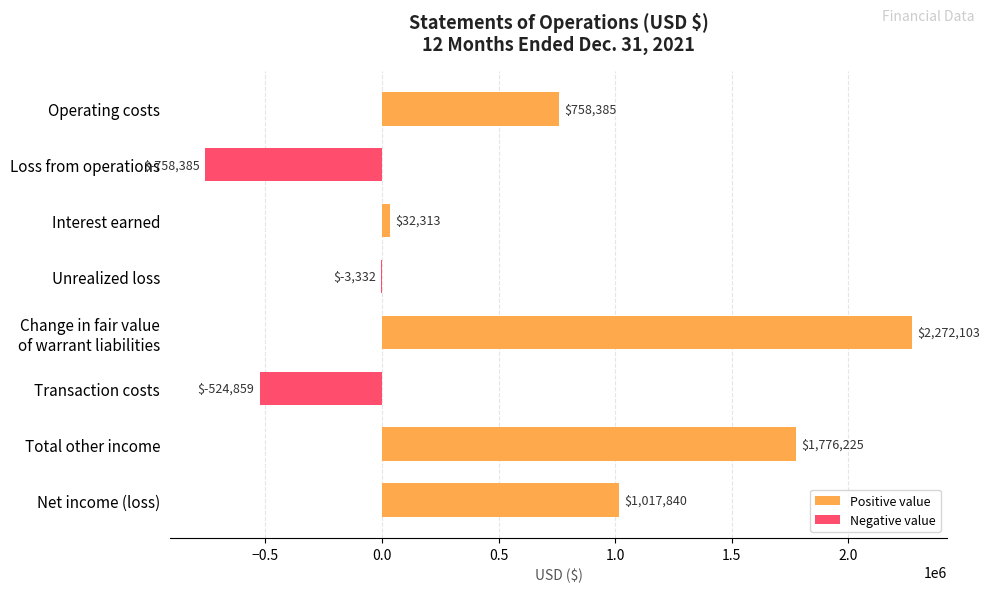

The chart shows a value of -227690 at Transaction costs. True or false?

False